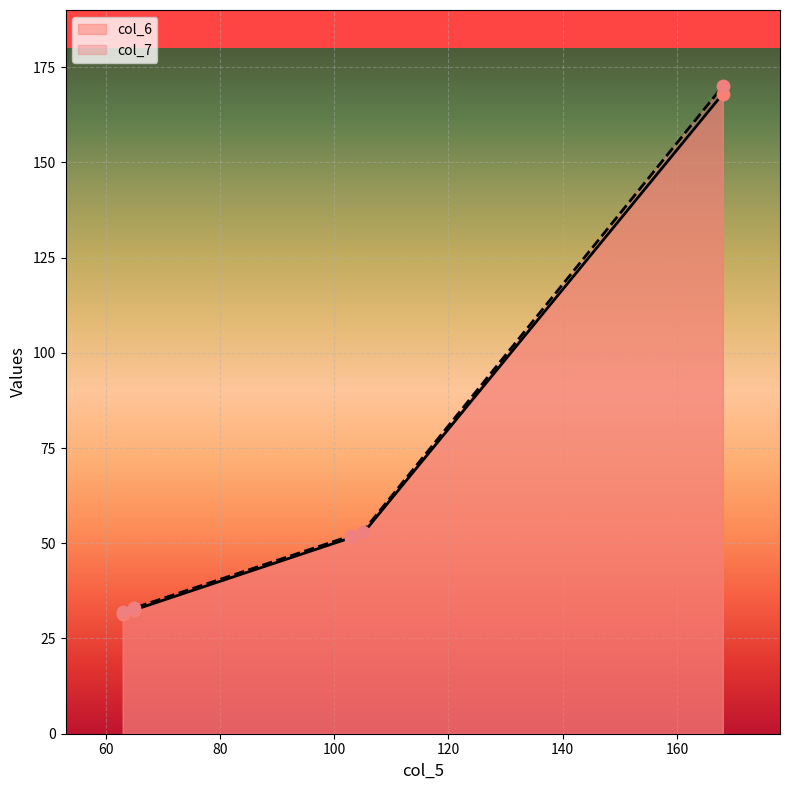

Which series contains the highest Y value?

col_7